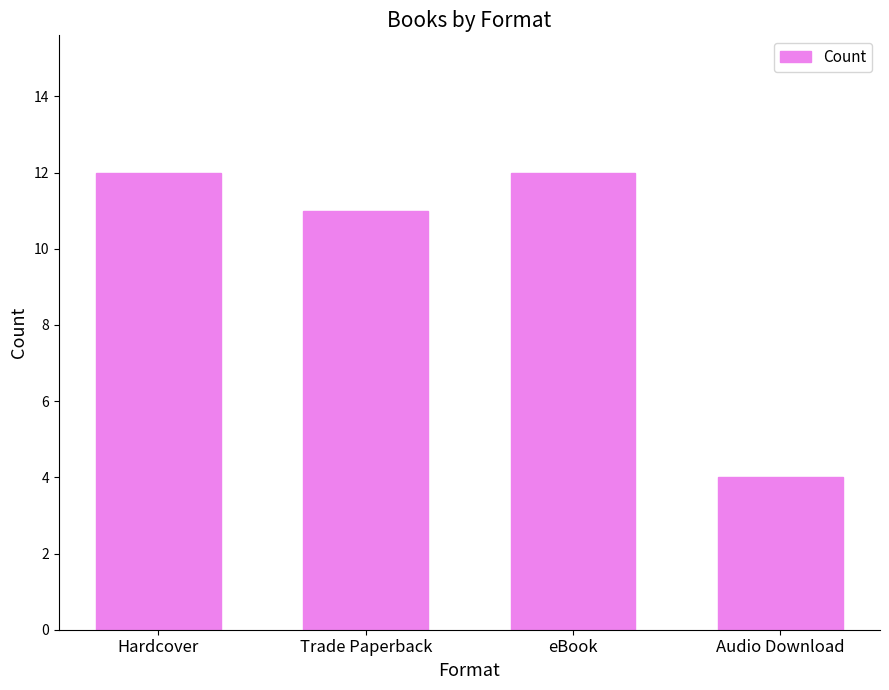

What is the smallest value displayed?

4